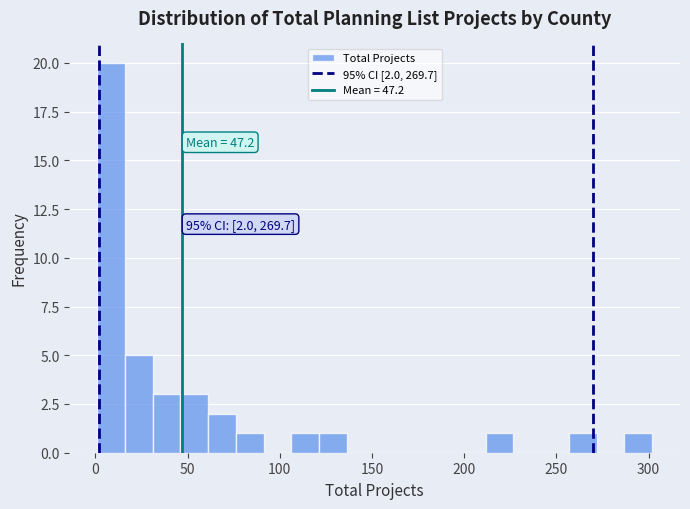

Around what value on the x-axis is the tallest bar? Give the approximate position of its centre, as read against the axis.

10